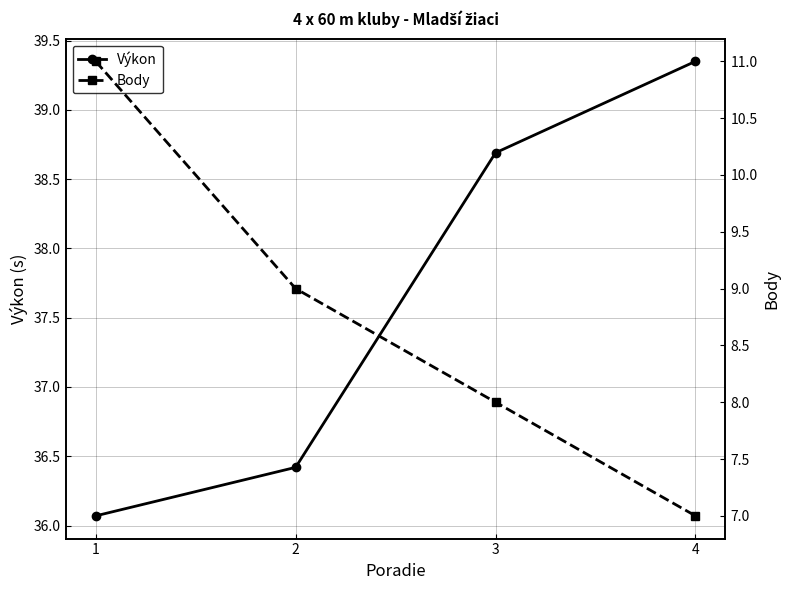

How many data points does each series have?

4